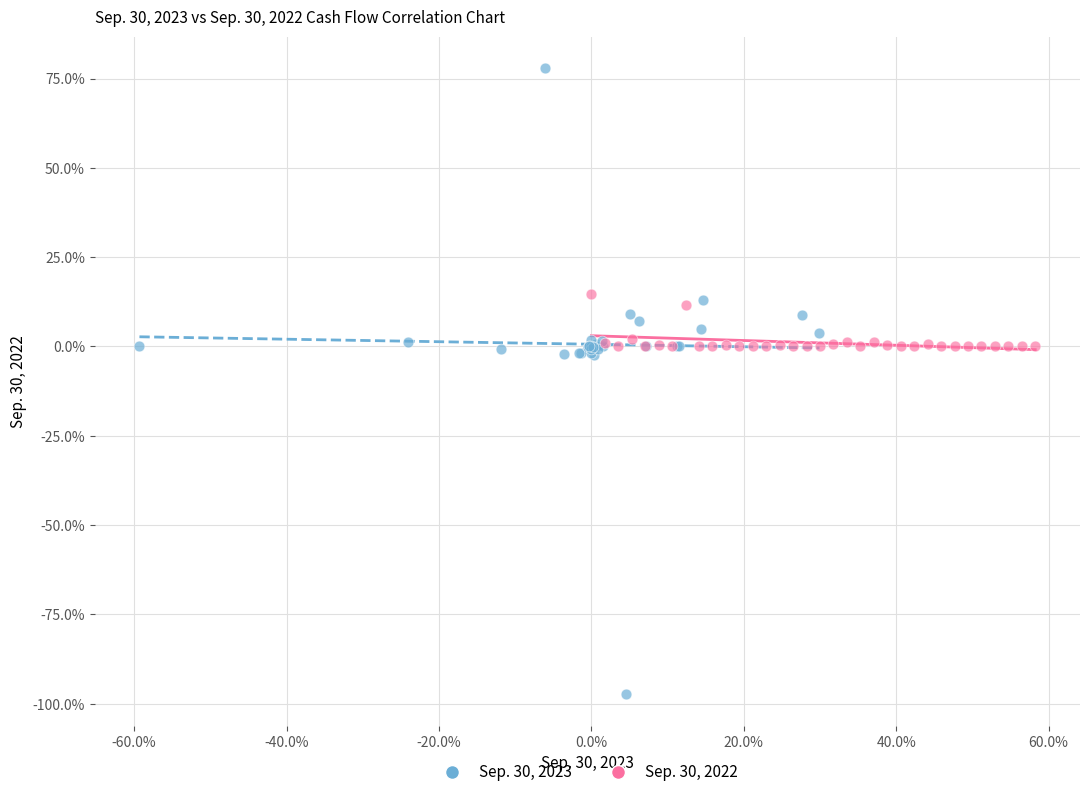

What are all the series names shown in the legend?

Sep. 30, 2023, Sep. 30, 2022